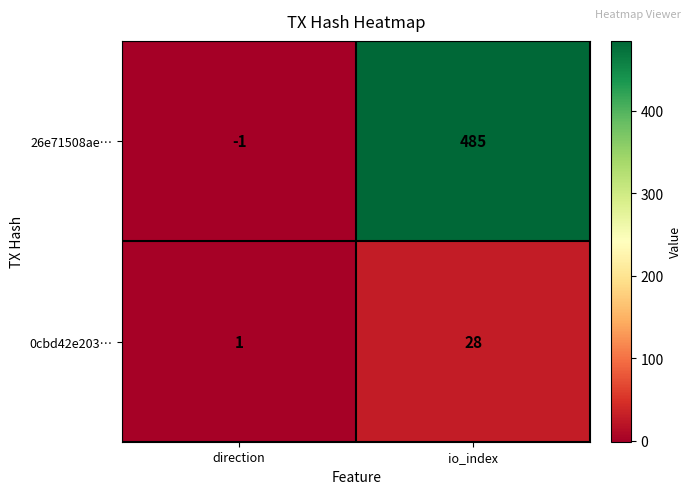

Which series has the largest total across all categories?

26e71508ae…